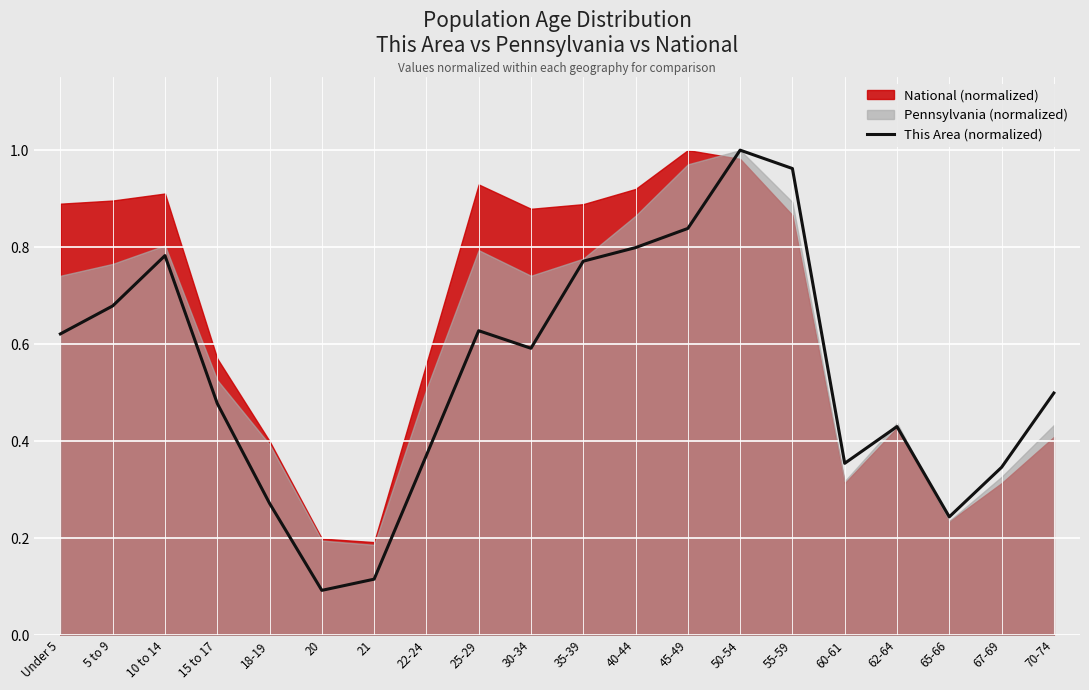

Where is the first local minimum?

20